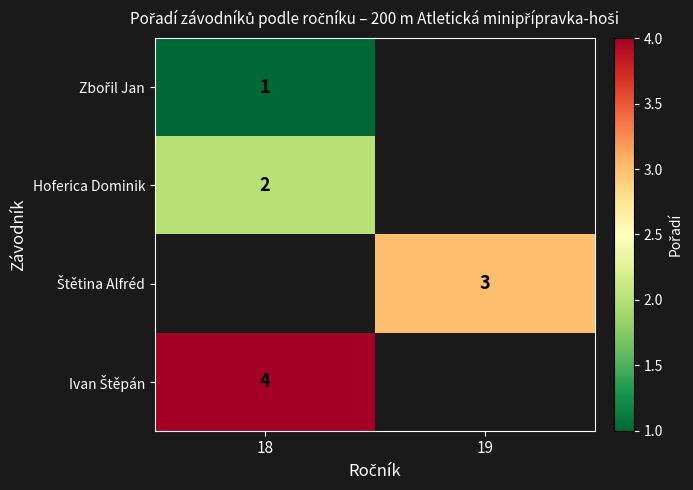

The value of Hoferica Dominik at 18 is 1. True or false?

False